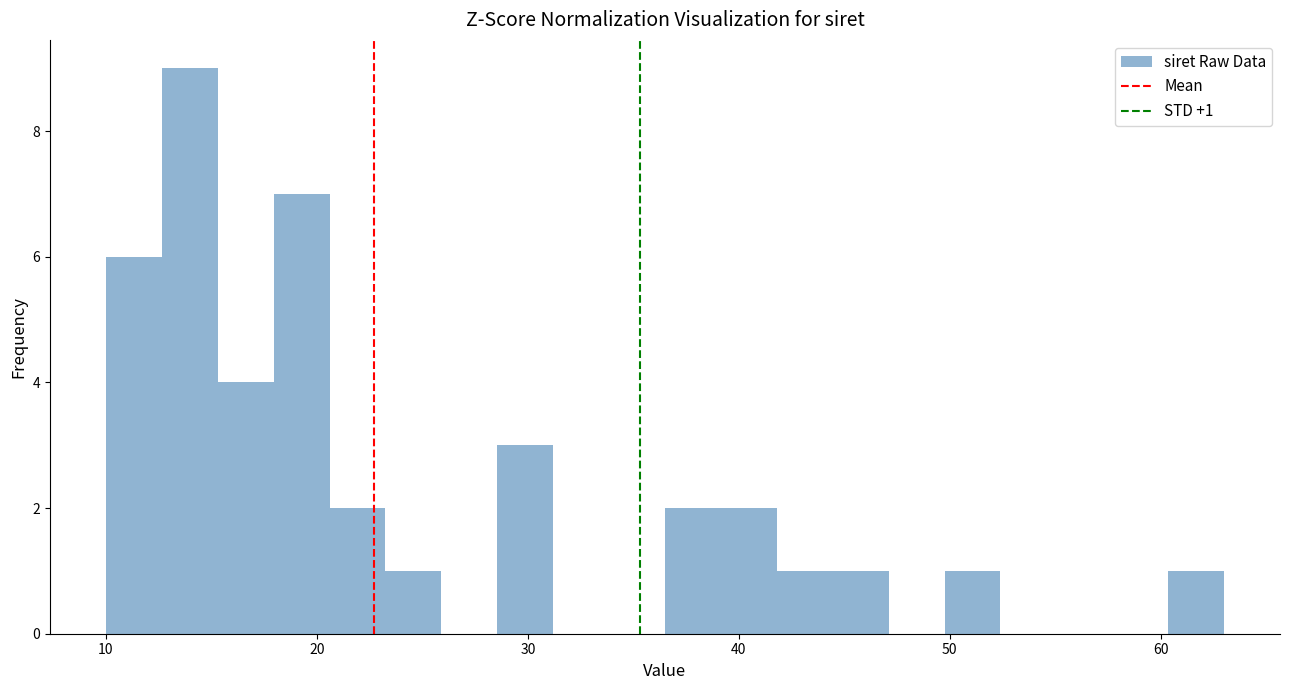

Read against the x-axis, roughly where is the centre of the tallest bar?

14